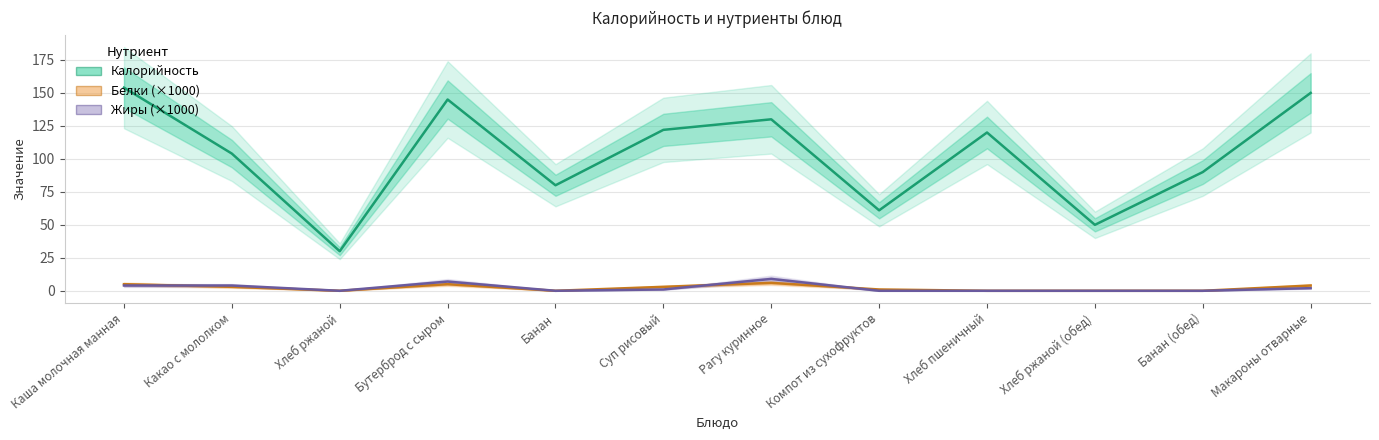

Count the number of categories in the chart.

12